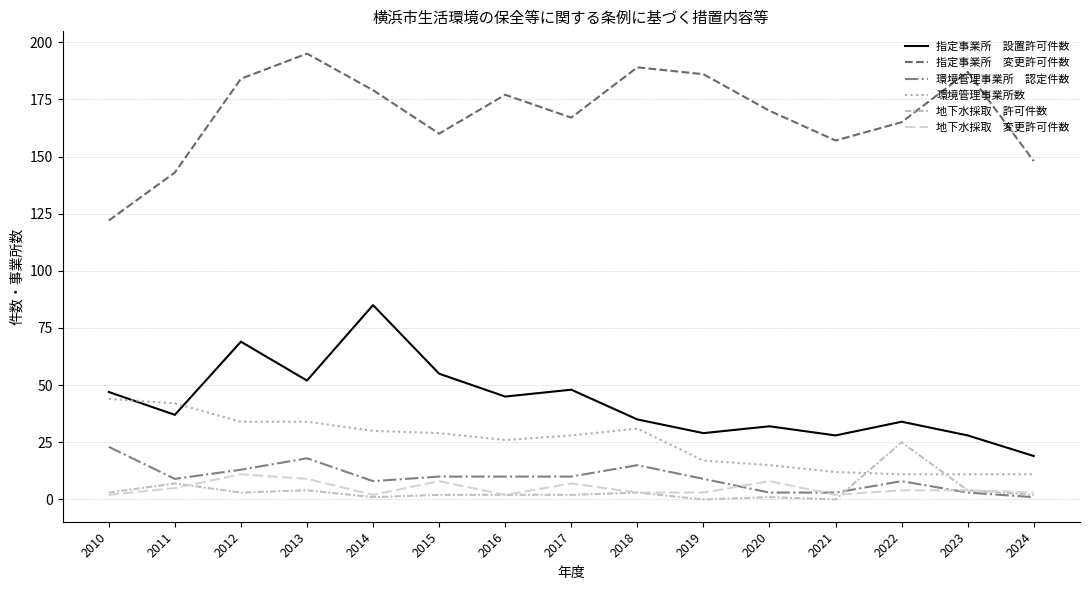

Reading left to right, what are all the values shown in this chart?

指定事業所　設置許可件数: 47	37	69	52	85	55	45	48	35	29	32	28	34	28	19
指定事業所　変更許可件数: 122	143	184	195	179	160	177	167	189	186	170	157	165	187	148
環境管理事業所　認定件数: 23	9	13	18	8	10	10	10	15	9	3	3	8	3	1
環境管理事業所数: 44	42	34	34	30	29	26	28	31	17	15	12	11	11	11
地下水採取　許可件数: 3	7	3	4	1	2	2	2	3	0	1	0	25	4	2
地下水採取　変更許可件数: 2	5	11	9	2	8	2	7	3	3	8	2	4	4	3